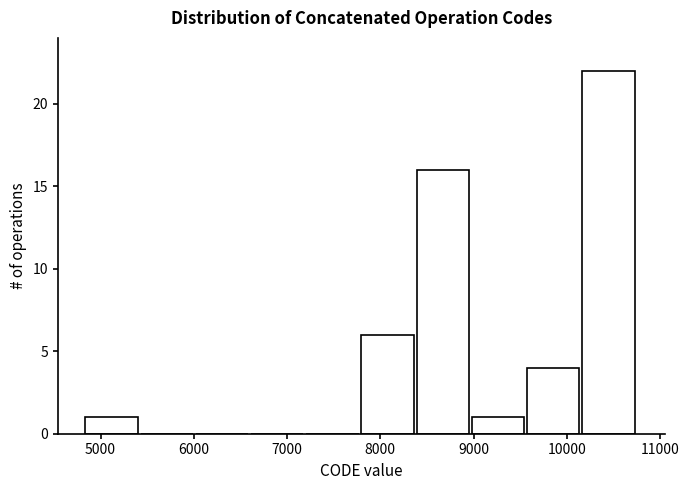

Reading left to right, transcribe this chart: for each bar, give the range it covers on the x-axis and its height. Neither the bar edges nor the heights are printed on the chart, so give them approximately, as read against the axes.

4800 to 5400: 1
5400 to 6000: 0
6000 to 6600: 0
6600 to 7200: 0
7200 to 7800: 0
7800 to 8400: 6
8400 to 9000: 16
9000 to 9600: 1
9600 to 10200: 4
10200 to 10800: 22